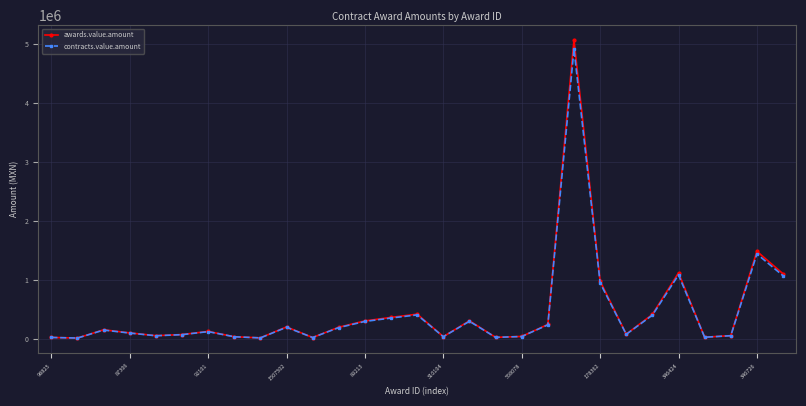

True or false: awards.value.amount has more than 2 points higher than both neighbors.

True